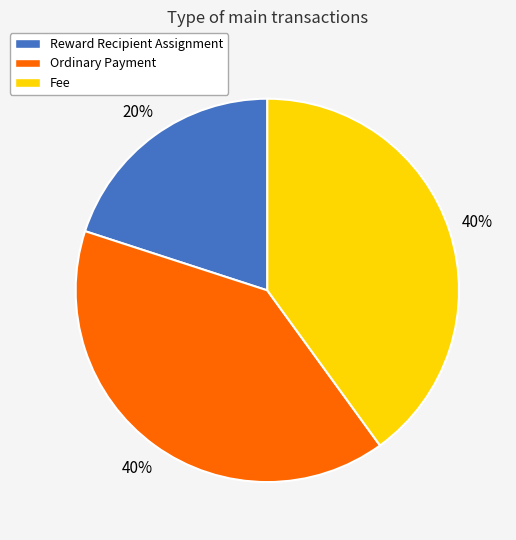

The Ordinary Payment slice represents 28% of the pie. True or false?

False